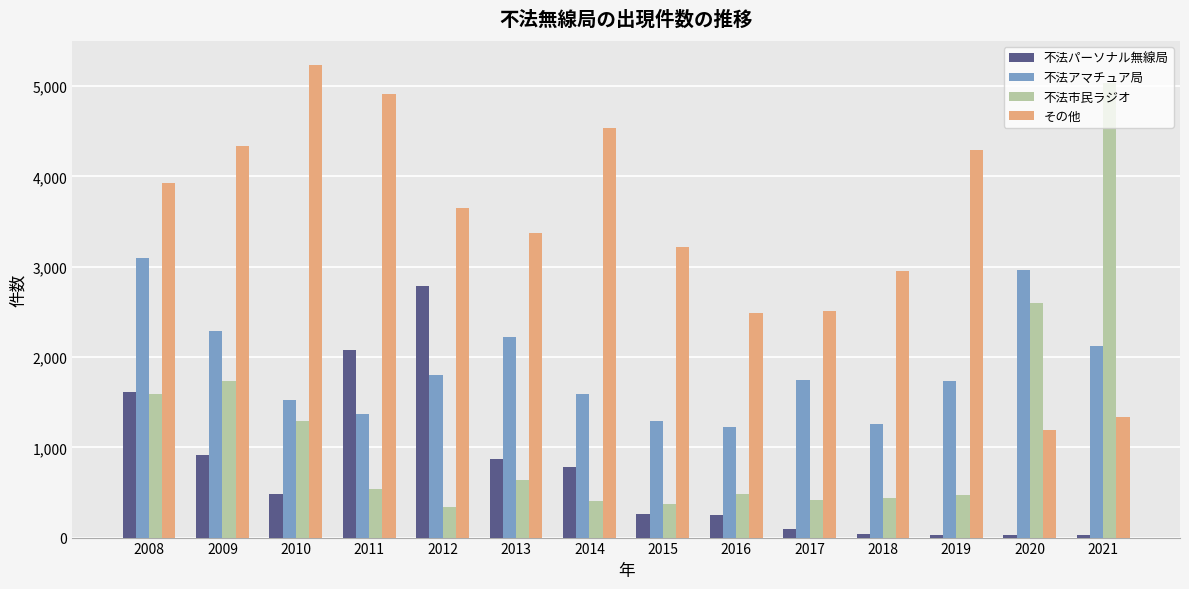

What are all the series names shown in the legend?

不法パーソナル無線局, 不法アマチュア局, 不法市民ラジオ, その他